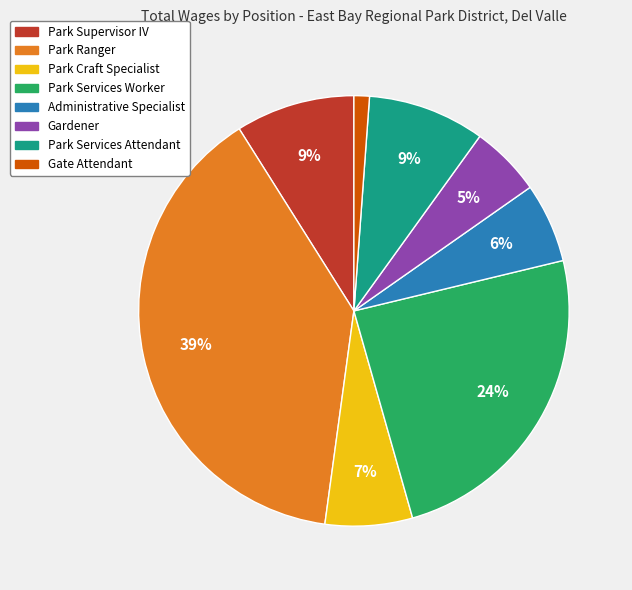

To the nearest percent, what is the average slice percentage?

12%